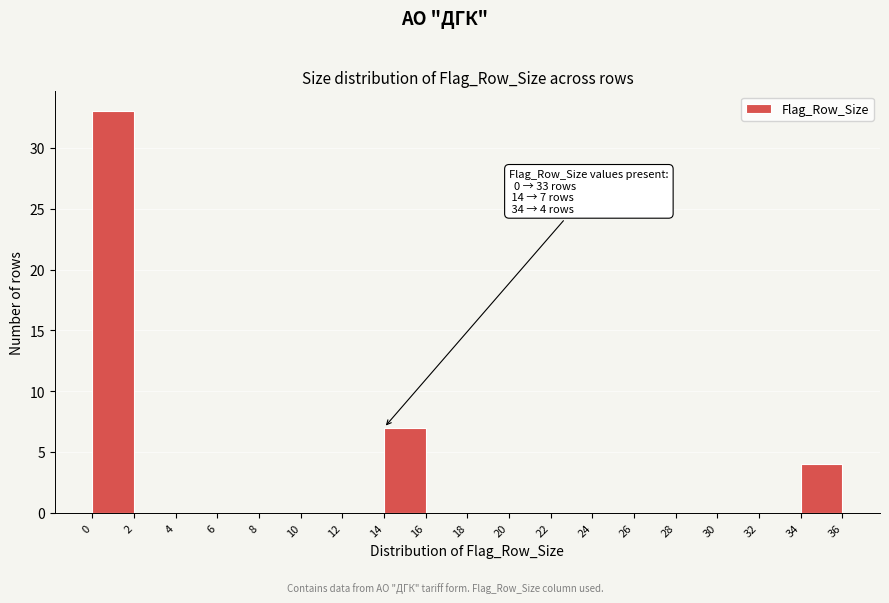

Which range on the x-axis has the tallest bar?

0 to 2